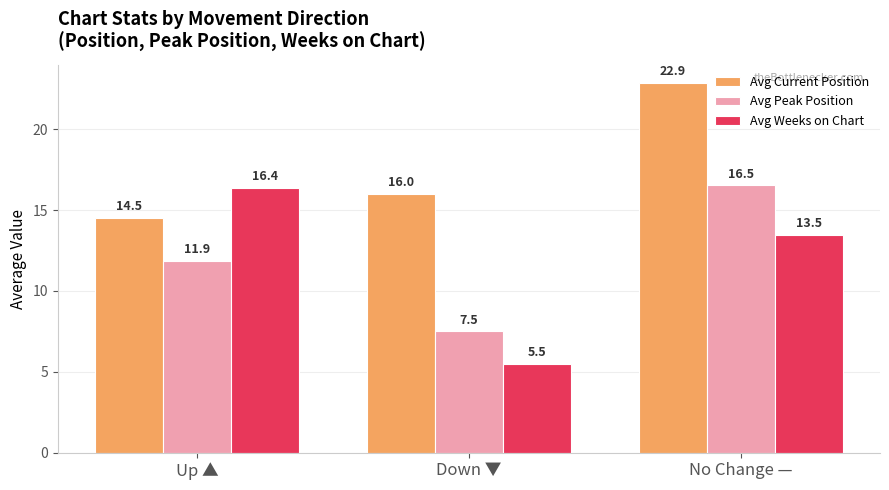

Which series has the largest total across all categories?

Avg Current Position